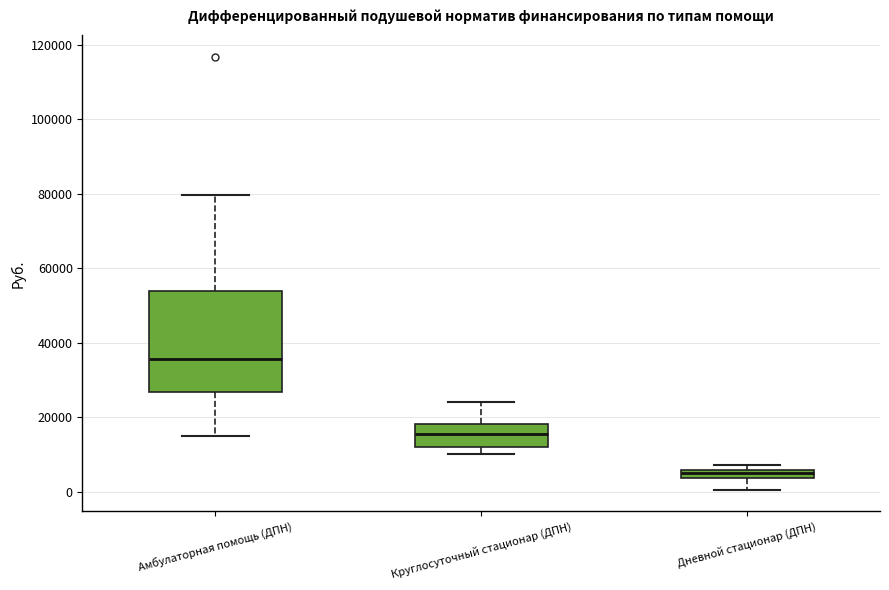

Where is the upper edge of the box for Дневной стационар (ДПН) on the y-axis? The values are not printed on the chart, so give them approximately, as read against the axis.

6000